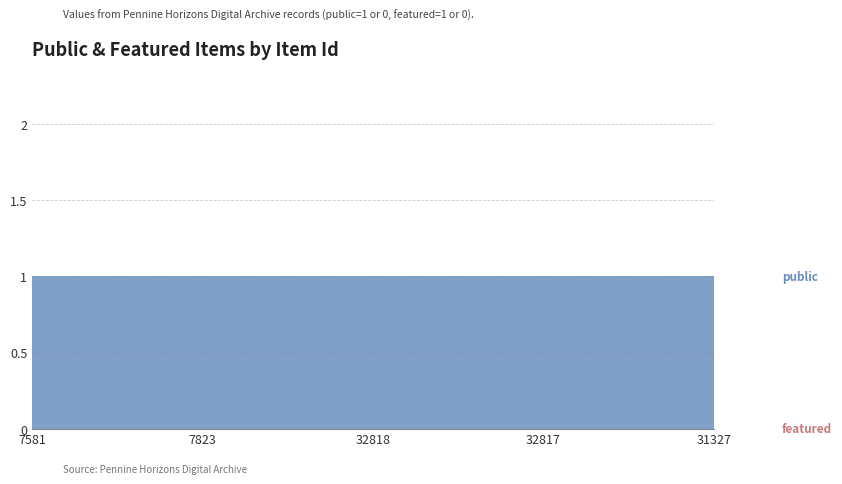

What is the total value across all series at 32818?

1